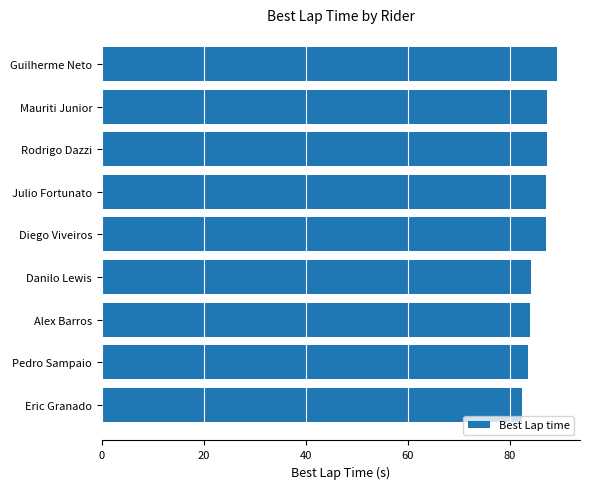

What is the change in value from Pedro Sampaio to Diego Viveiros?

+3.5